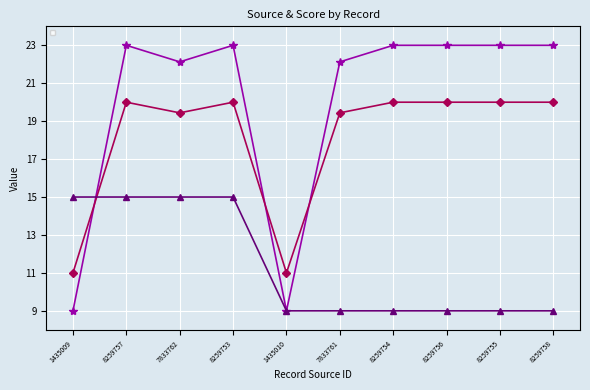

How many intersections are there between _score and _source/name/0/origin/source?

1